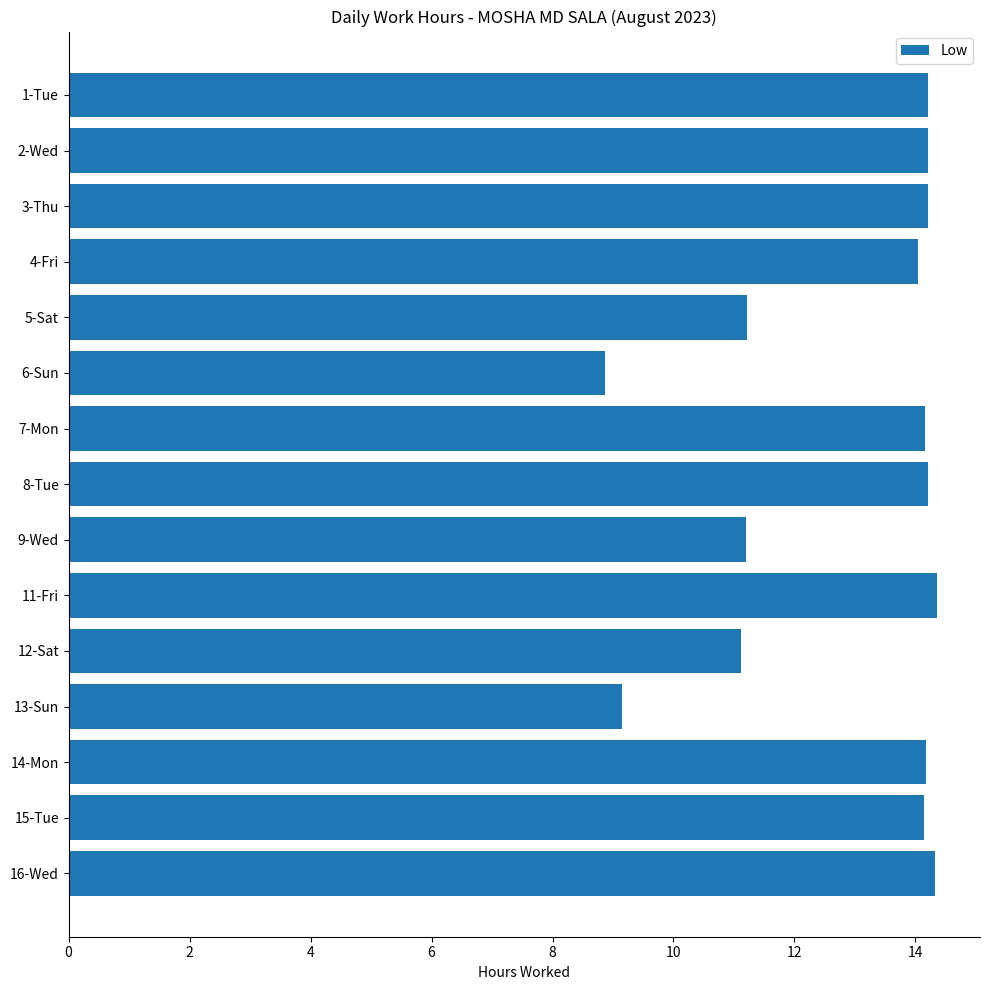

The value at 6-Sun is 4.4. True or false?

False